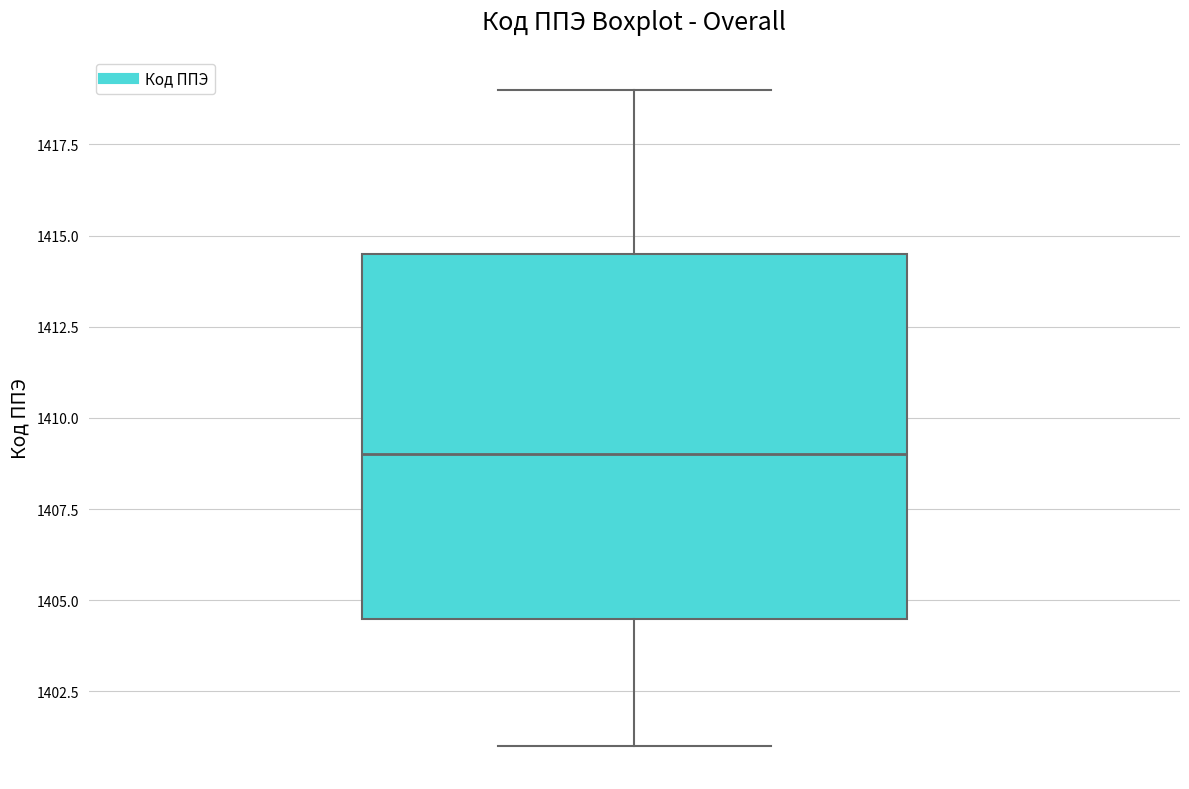

Transcribe this box plot: give where the median line is, the range the box spans, and where the two whiskers end, as read against the y-axis. The values are not printed on the chart, so give them approximately, as read against the axis.

median 1409.0, box 1404.5 to 1414.5, whiskers 1401.0 to 1419.0